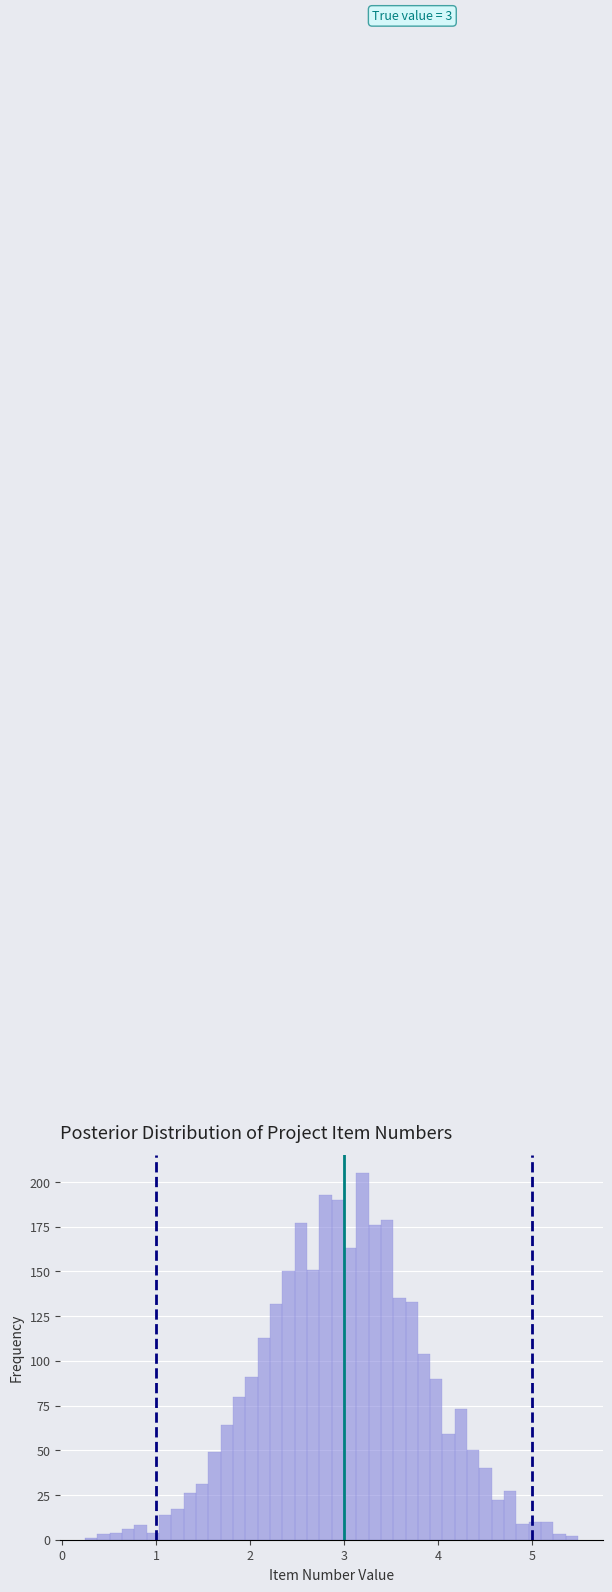

Around what value on the x-axis is the tallest bar? Give the approximate position of its centre, as read against the axis.

3.2